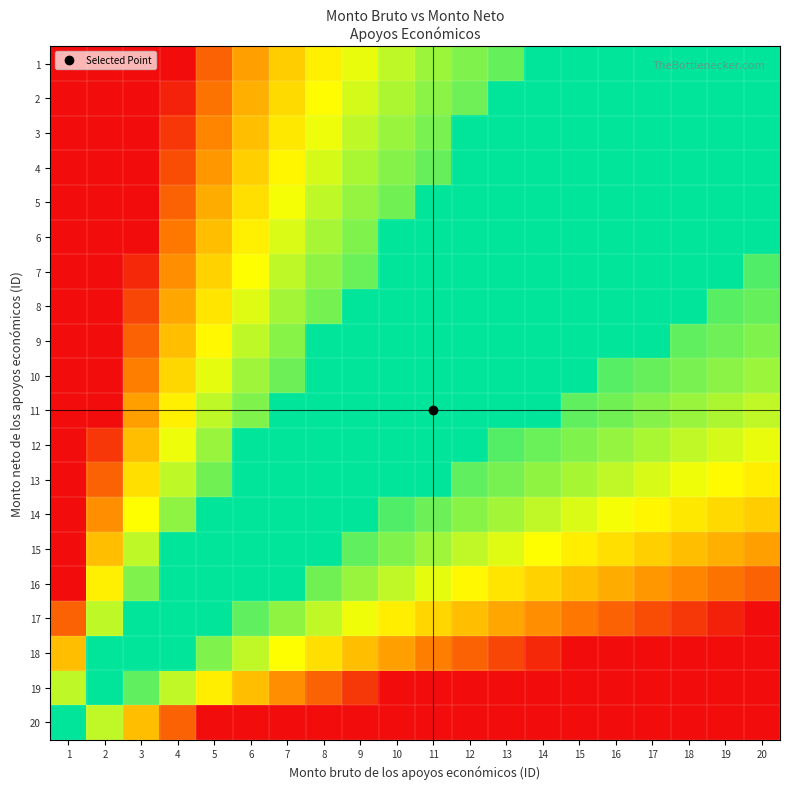

Which has a higher value, 13 or 16?

16